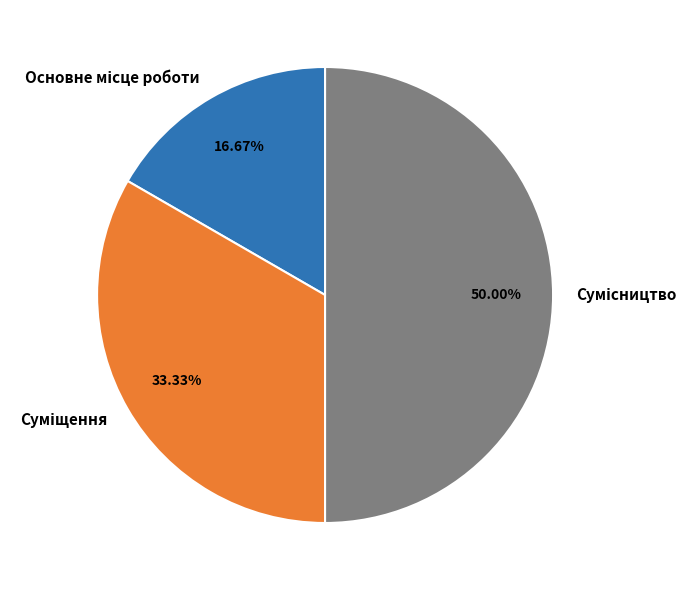

Count the number of slices in the pie.

3